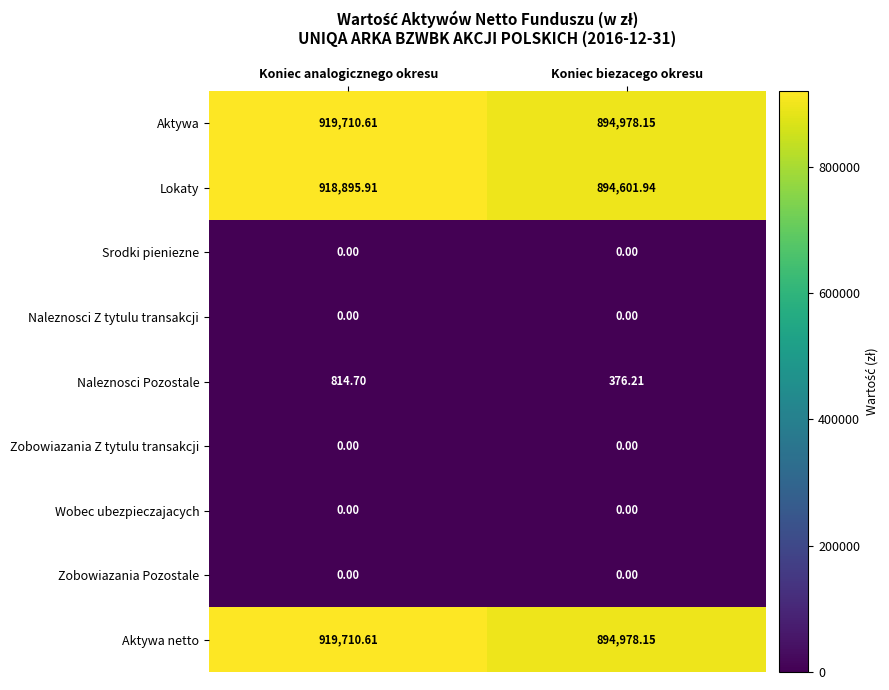

Which category has the highest value in the Naleznosci Pozostale series?

Koniec analogicznego okresu